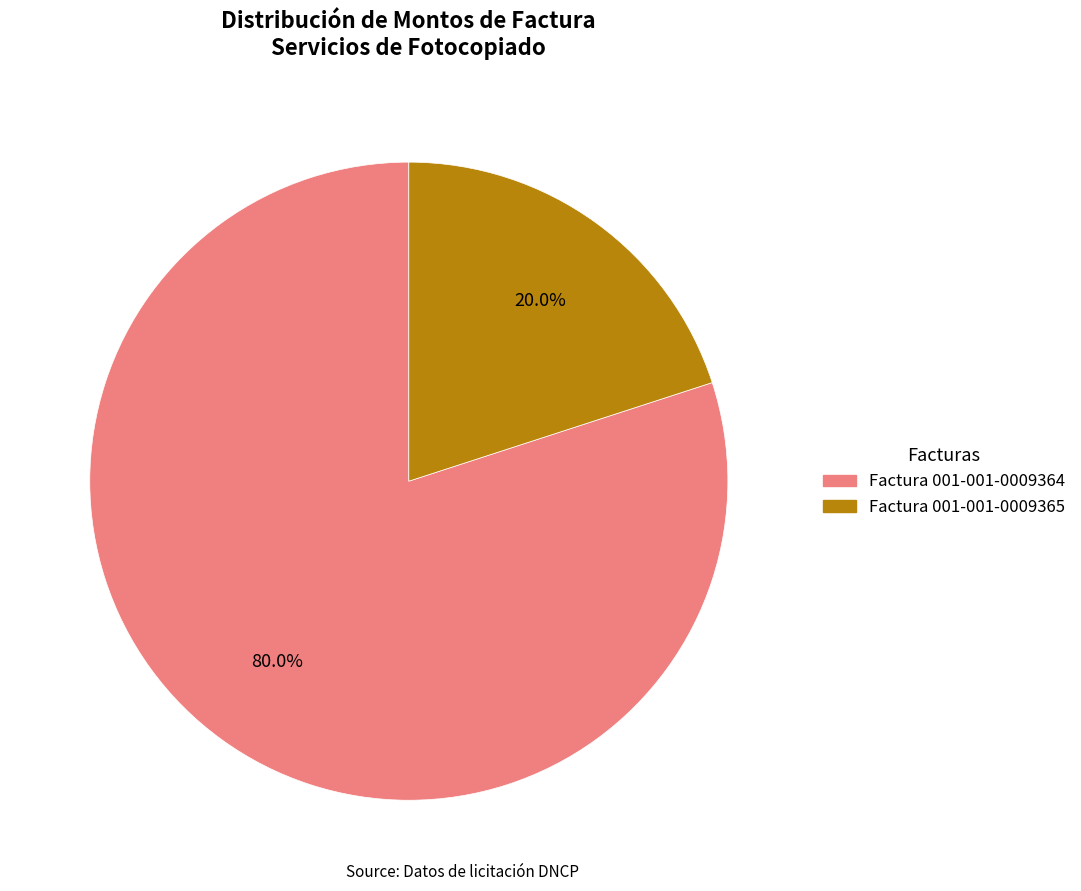

To the nearest percent, what is the combined percentage of Factura 001-001-0009365 and Factura 001-001-0009364?

100%